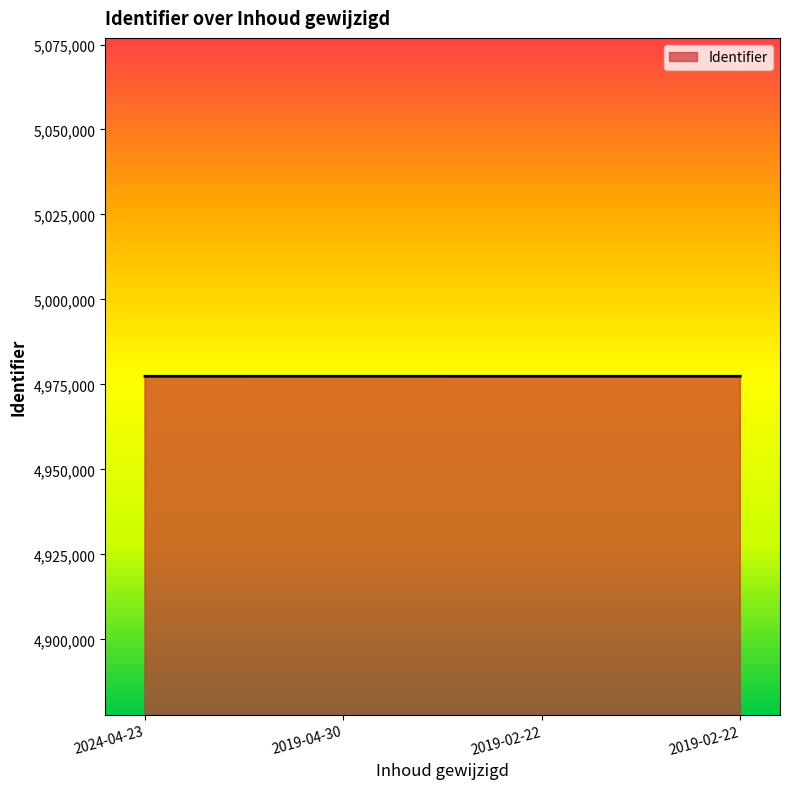

Count the values in the range 4977397 to 4977401.

3